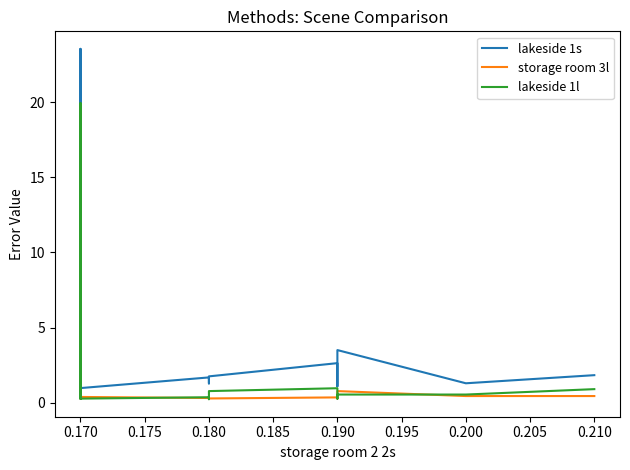

How many lines are shown in the chart?

3